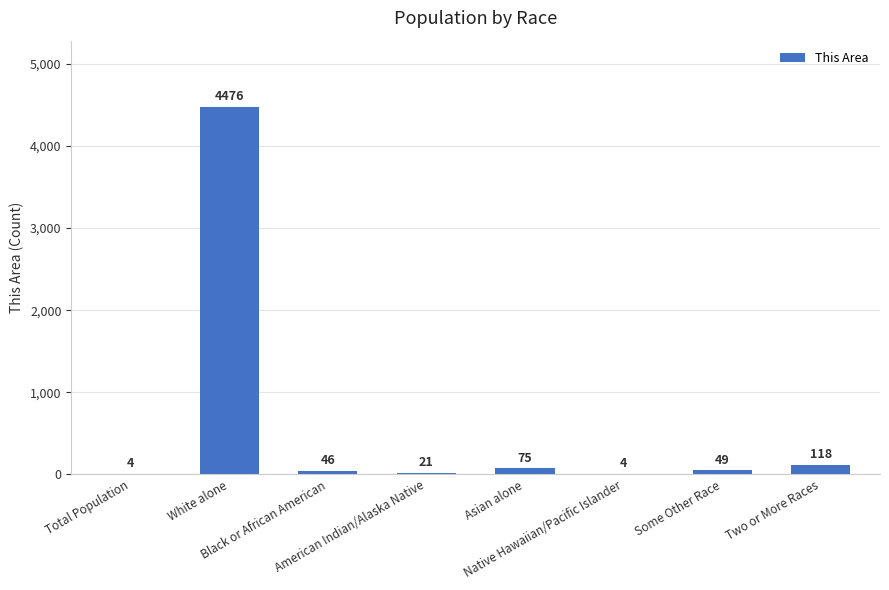

What is the difference between the values at Asian alone and Some Other Race?

26